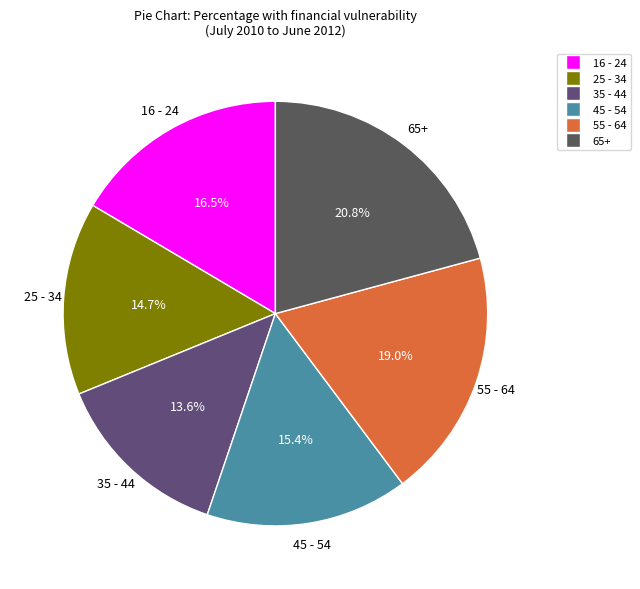

Approximately how many times larger is the value at 16 - 24 compared to 55 - 64?

0.9